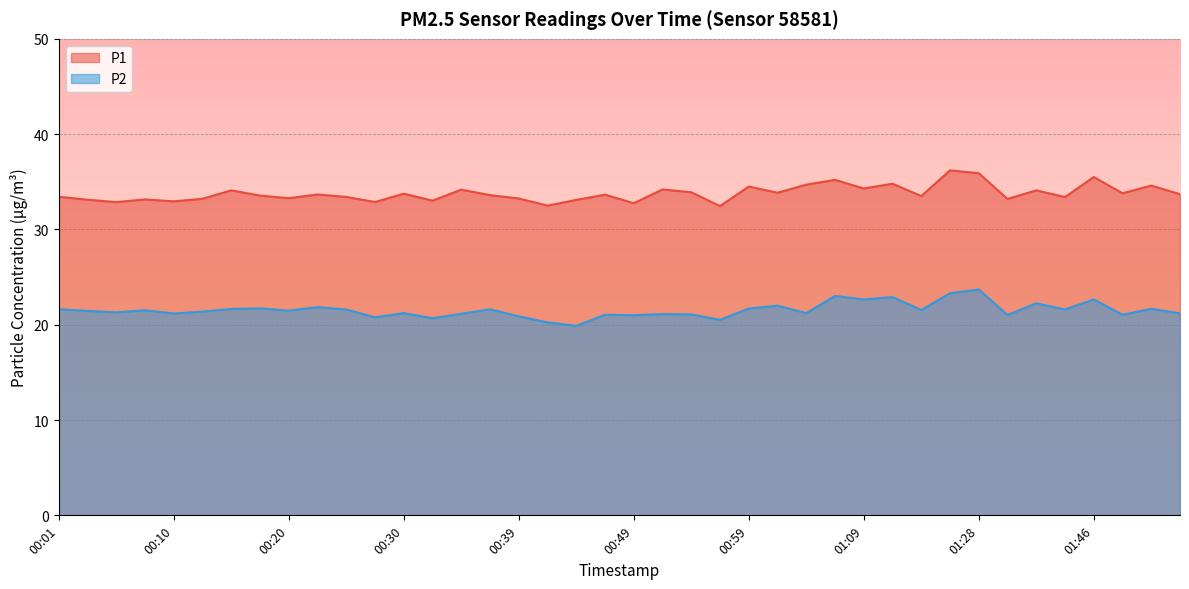

How many lines are shown in the chart?

2